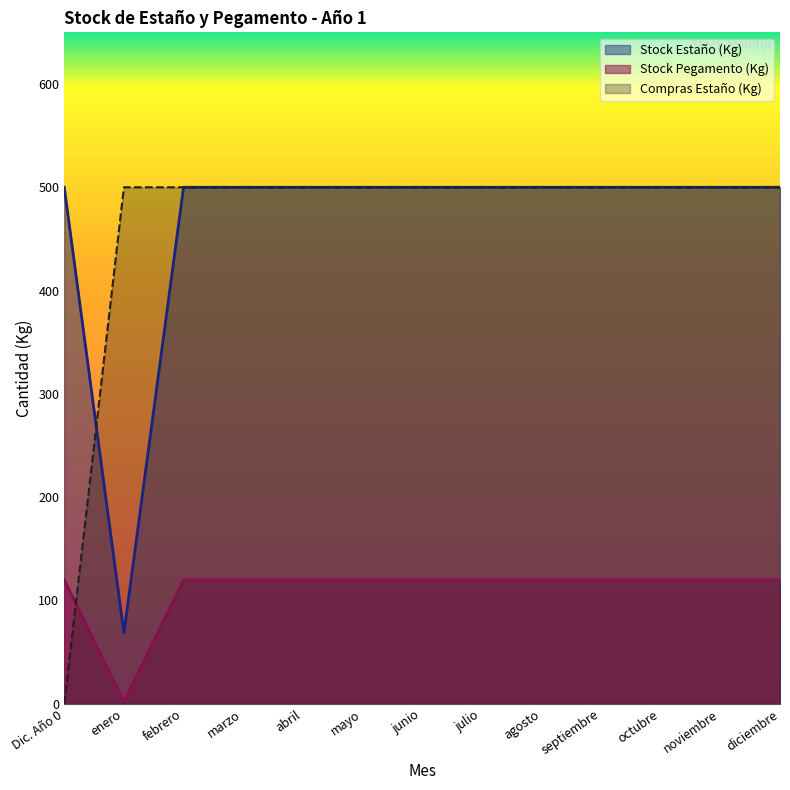

Between which two adjacent categories do Compras Estaño (Kg) and Stock Pegamento (Kg) first intersect?

Dic. Año 0 and enero